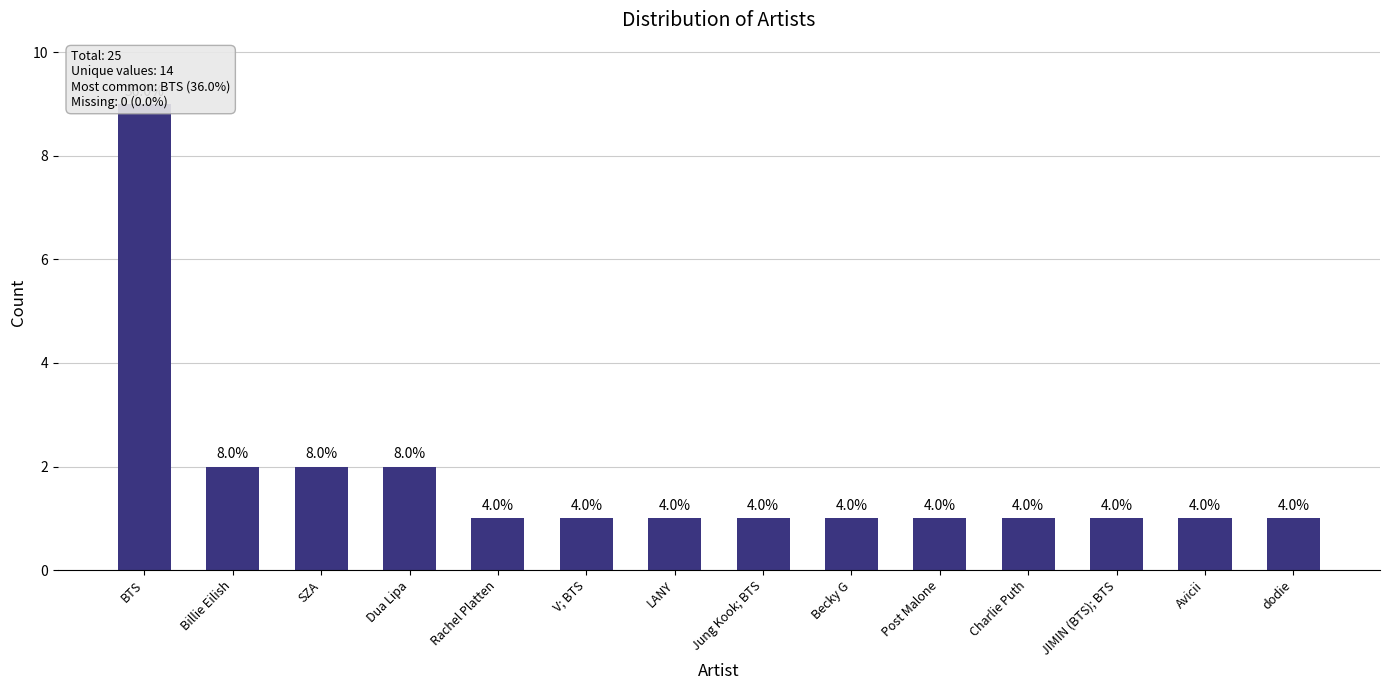

Rank the categories by value from lowest to highest.

Rachel Platten, V; BTS, LANY, Jung Kook; BTS, Becky G, Post Malone, Charlie Puth, JIMIN (BTS); BTS, Avicii, dodie, Billie Eilish, SZA, Dua Lipa, BTS